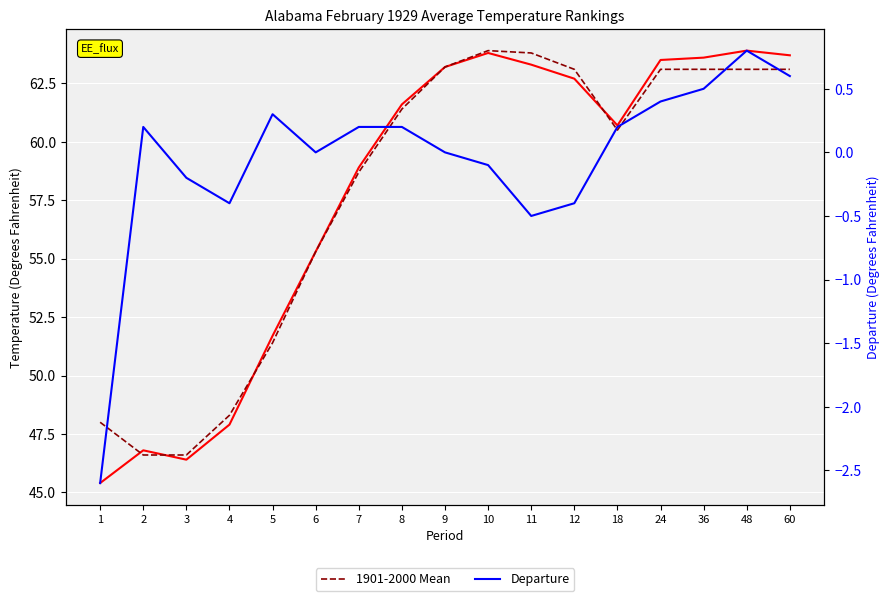

Rank the series at 5 from highest to lowest value.

Value, 1901-2000 Mean, Departure